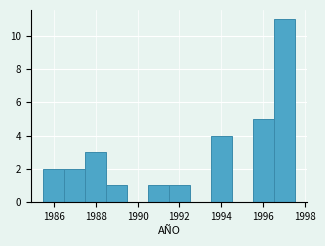

Which range on the x-axis has the tallest bar?

1996.5 to 1997.5